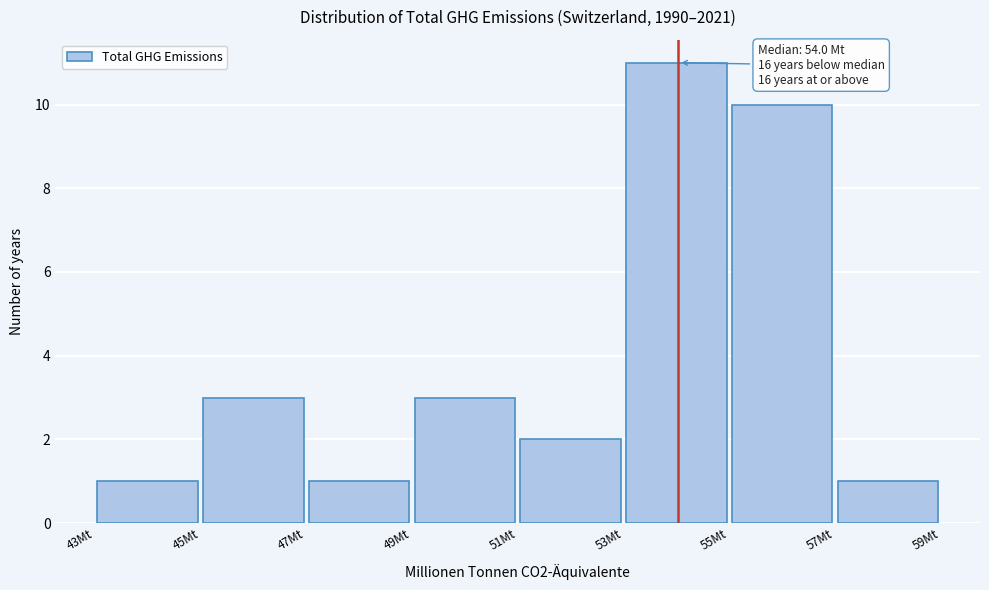

Which range on the x-axis has the tallest bar?

53 to 55